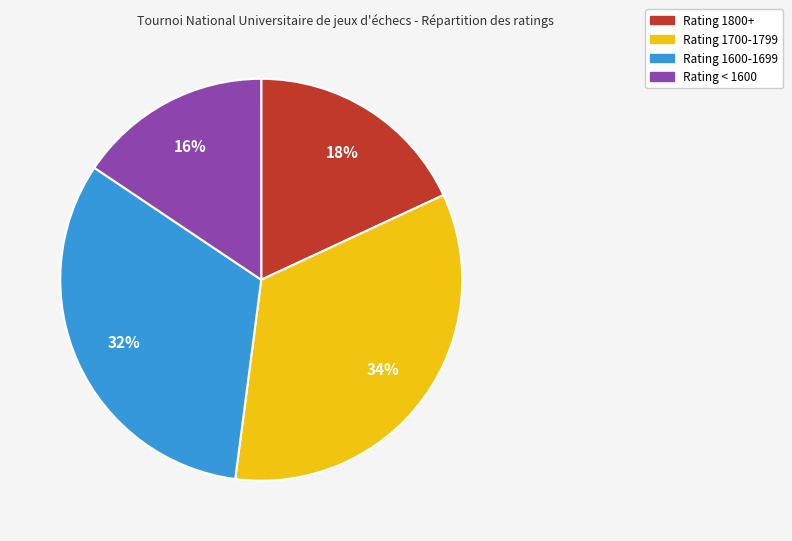

Count the number of slices in the pie.

4